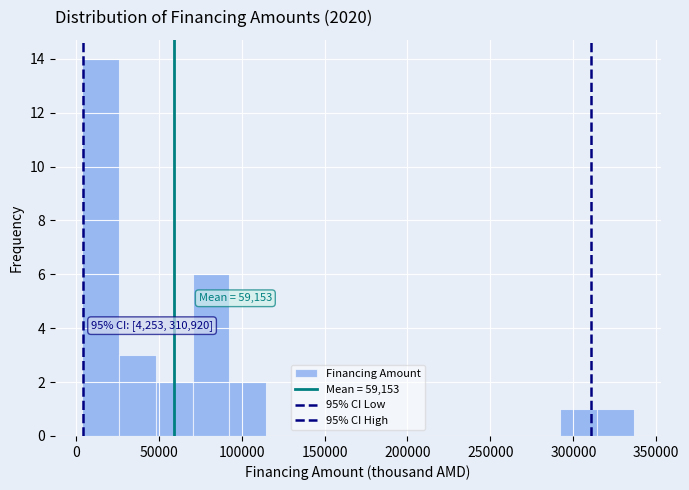

Which range on the x-axis has the tallest bar?

5000 to 25000